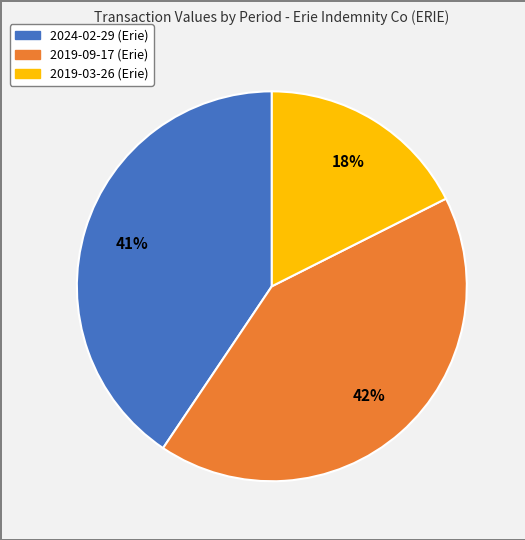

Is there any slice that represents more than half of the pie?

No